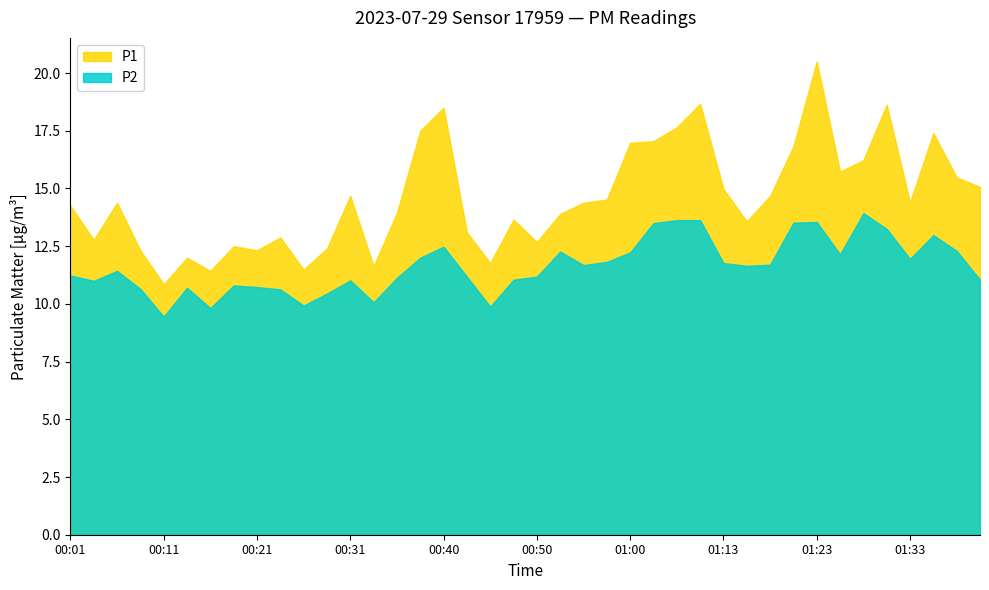

What is the value of the P2 point at the 6th from the left?

10.7